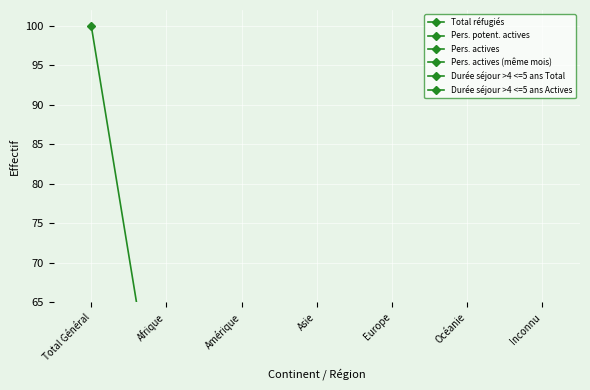

What is the difference between the second highest and second lowest values in the Durée séjour >4 <=5 ans Actives series?

0.4